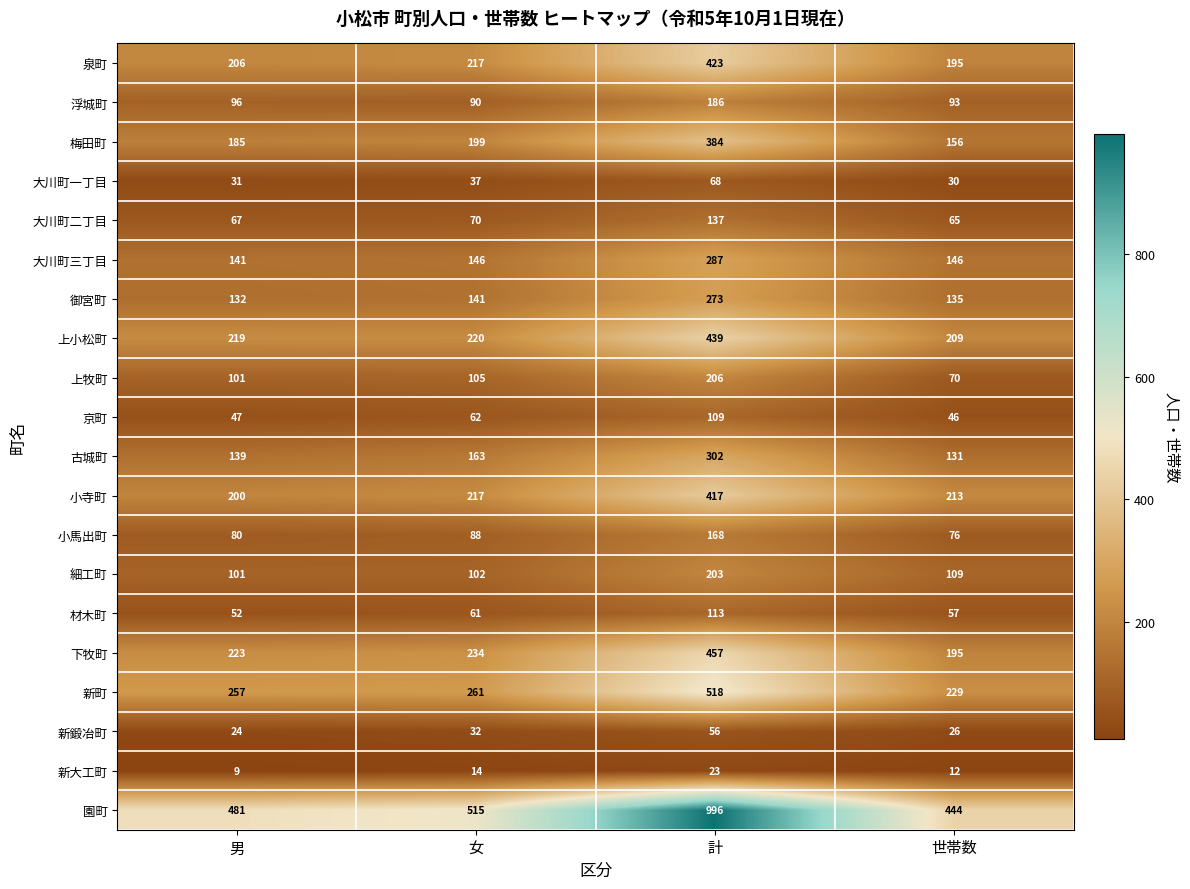

True or false: 大川町二丁目 has a value of 94 at 世帯数.

False